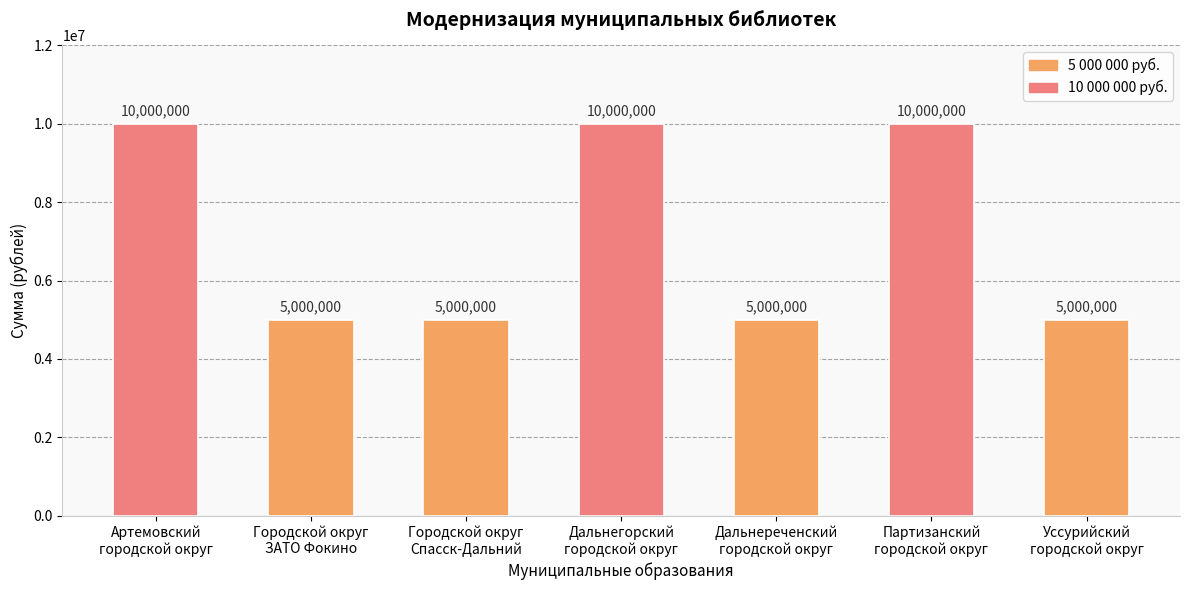

Are the bars horizontal?

No